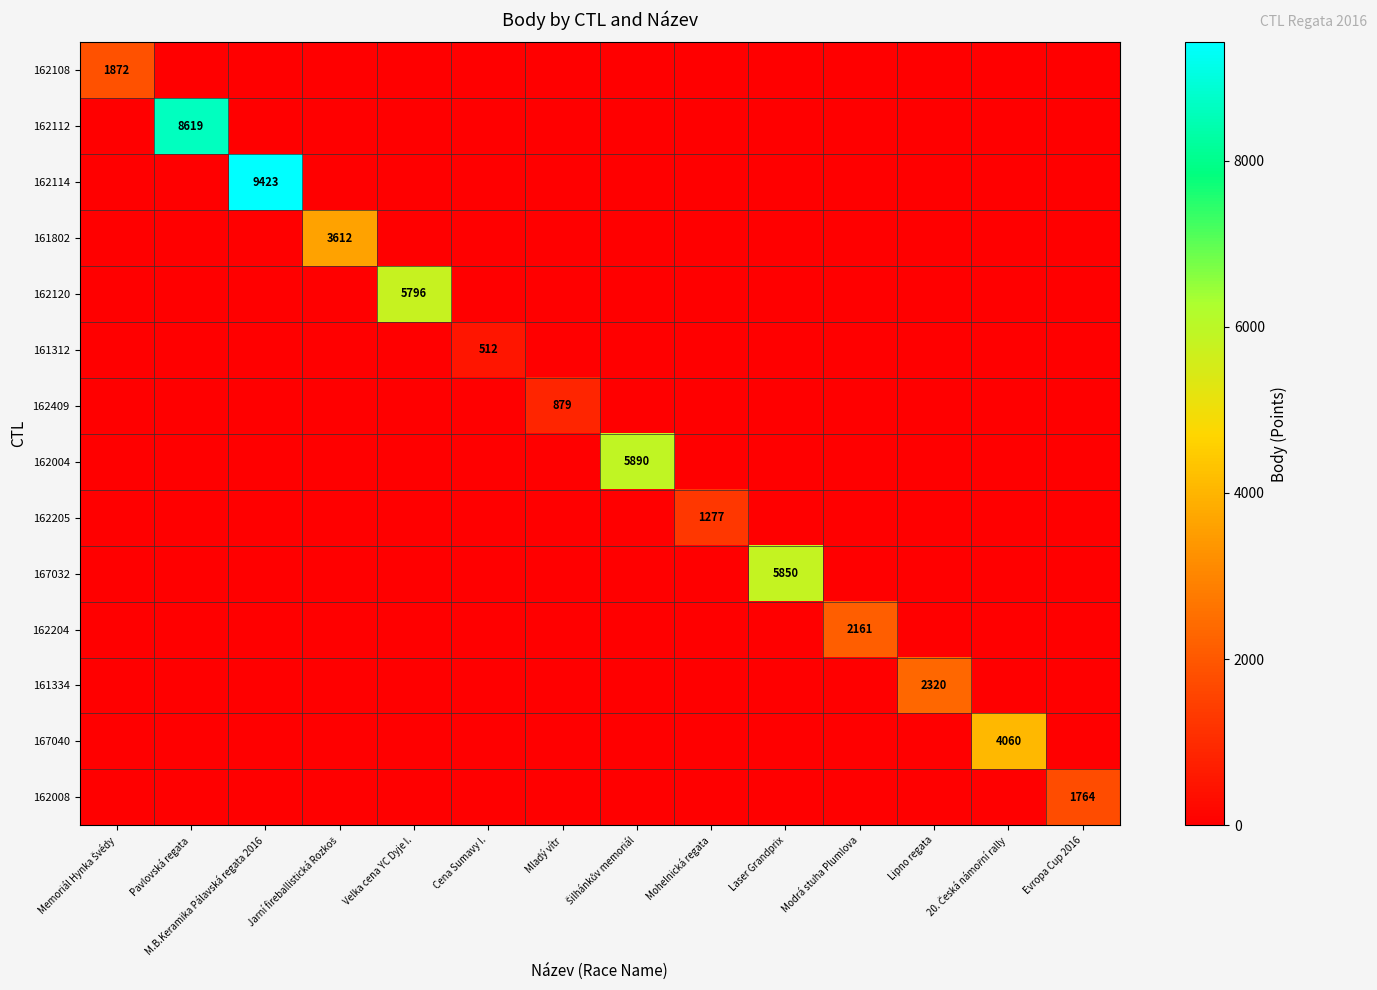

Rank the categories by 162409 value from lowest to highest.

Memoriál Hynka Švédy, Pavlovská regata, M.B.Keramika Pálavská regata 2016, Jarní fireballistická Rozkoš, Velka cena YC Dyje I., Cena Sumavy I., Šilhánkův memoriál, Mohelnická regata, Laser Grandprix, Modrá stuha Plumlova, Lipno regata, 20. Česká námořní rally, Evropa Cup 2016, Mladý vítr